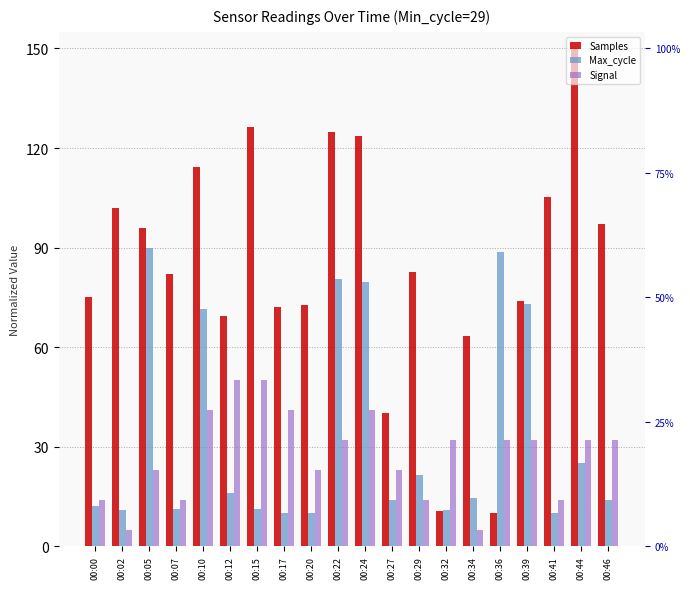

Which has a higher value, 00:46 or 00:41?

00:41